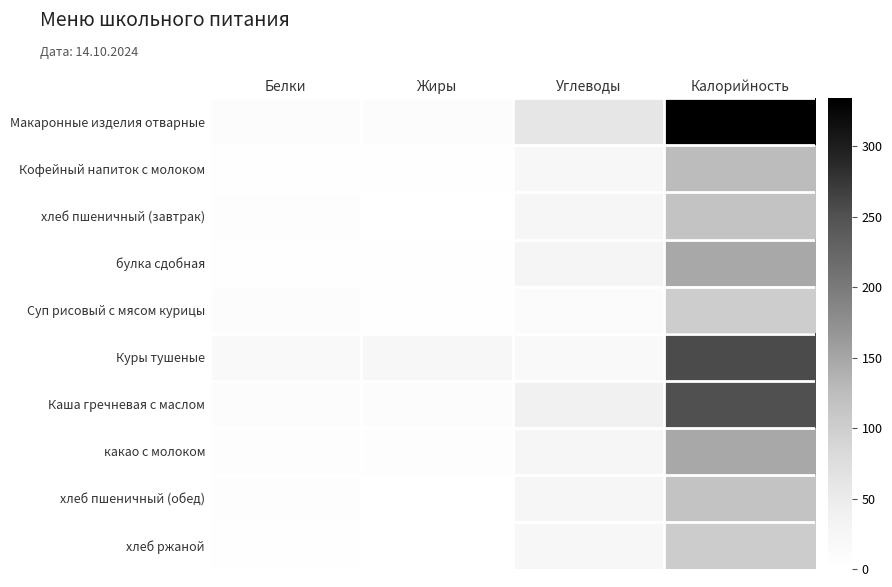

Between Углеводы and Белки, which is larger?

Углеводы